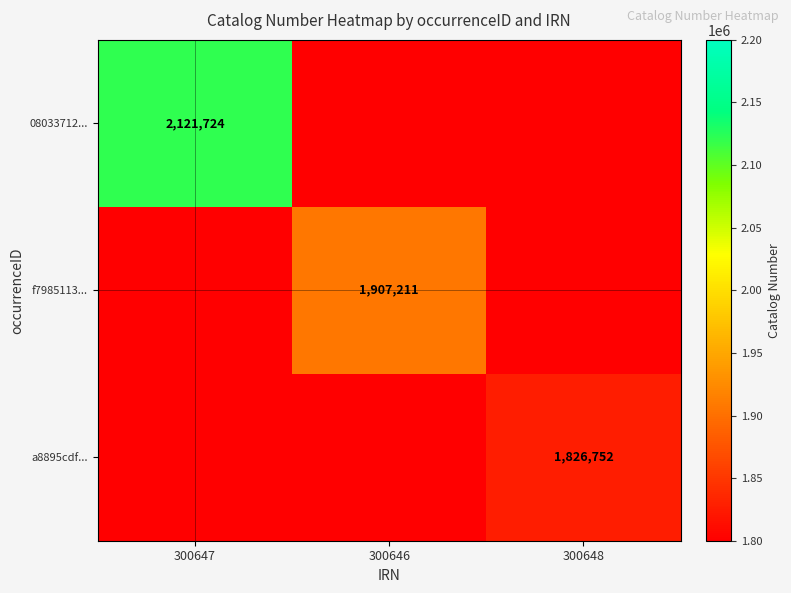

Is the value of f7985113... at 300646 greater than the value of a8895cdf... at 300648?

Yes